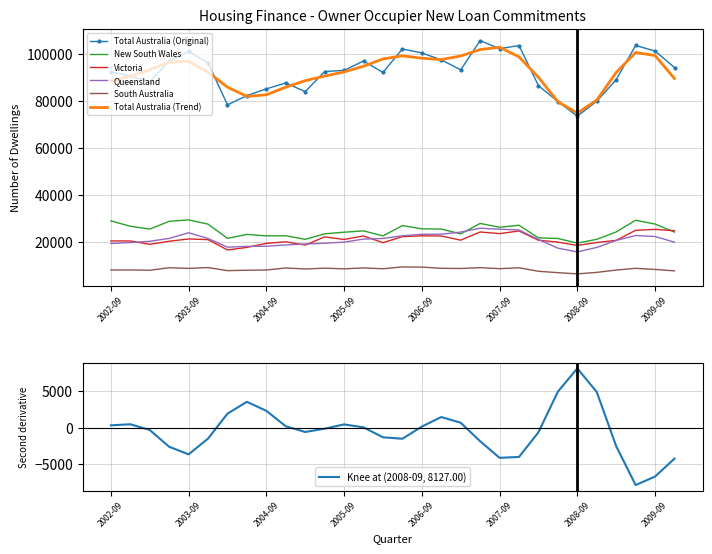

Reading left to right, what are all the values shown in this chart?

Total Australia (Original): 92365	90689	88158	96998	101071	96187	78336	82293	85151	87658	83966	92532	93003	97011	92133	102143	100428	97495	93227	105708	102236	103596	86518	79751	73543	79866	89067	103621	101241	94236
New South Wales: 28973	26709	25501	28784	29425	27594	21550	23236	22602	22670	21126	23475	24172	24729	22592	26988	25610	25500	23455	27891	26279	27131	21756	21486	19539	21135	24283	29251	27635	24225
Victoria: 20452	20442	19012	20312	21302	21020	16605	17705	19402	20086	18683	22174	21074	22557	19726	22267	22630	22546	20779	24256	23572	24686	20746	19961	18519	19789	20698	24976	25363	24818
Queensland: 19366	19756	20304	21518	23936	21497	17793	18144	18177	18766	19144	19472	19946	21239	21495	22648	23288	23331	24218	25864	25454	25113	21077	17383	15783	17696	20666	22757	22338	19938
South Australia: 8057	8115	7971	9046	8767	9124	7816	7978	8085	8950	8526	8861	8586	8966	8610	9391	9316	8811	8725	9086	8654	9031	7543	6948	6436	7075	8056	8810	8322	7716
Total Australia (Trend): 88484	90551	93280	96598	96856	92248	85873	81962	82623	85875	88642	90586	92341	94791	97875	99209	98187	97613	99143	101882	102843	98768	90079	79675	74853	80369	92135	100638	99314	89545